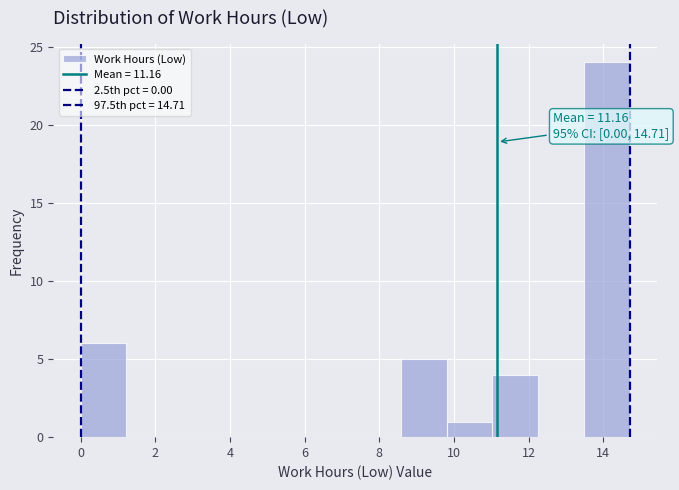

Which range on the x-axis has the tallest bar?

13.4 to 14.8